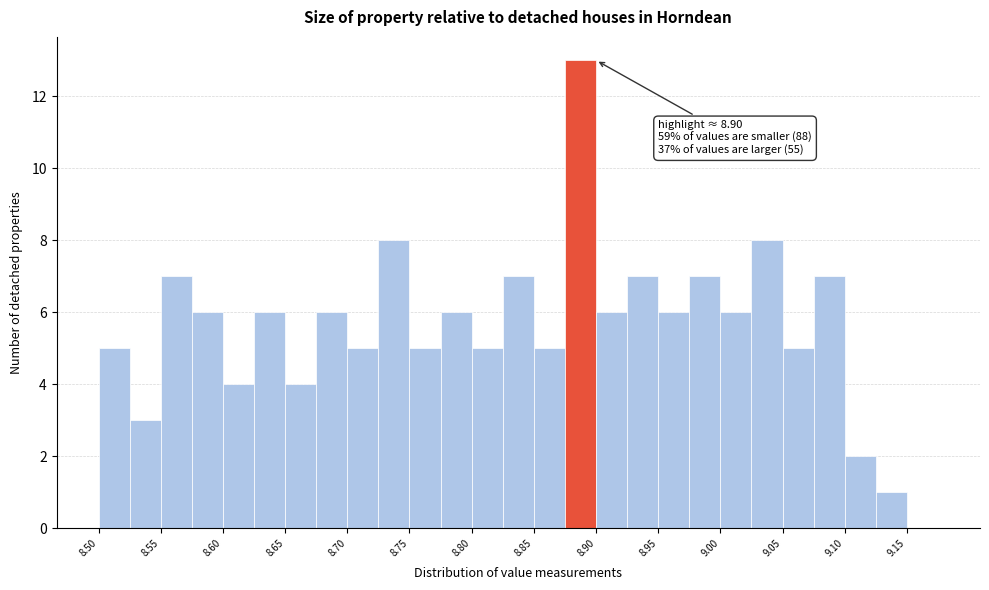

Which range on the x-axis has the tallest bar?

8.875 to 8.900